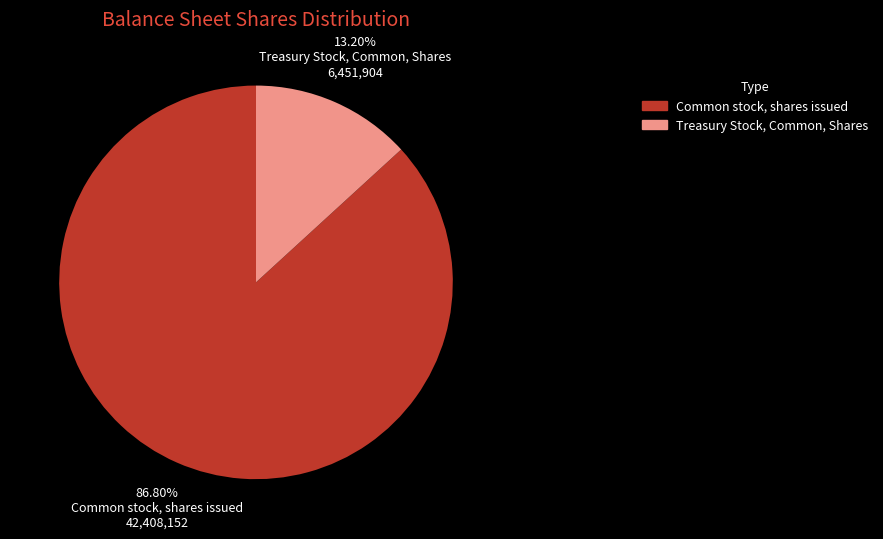

Between Treasury Stock, Common, Shares and Common stock, shares issued, which is larger?

Common stock, shares issued